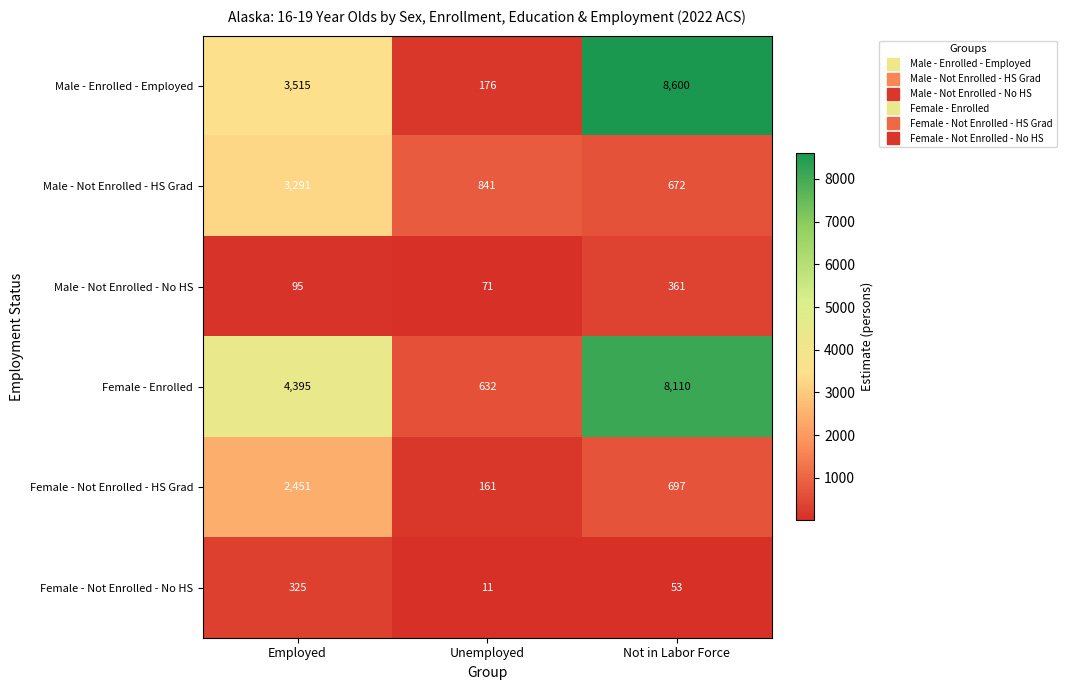

Is it true that Male - Not Enrolled - No HS equals 106 at Unemployed?

False